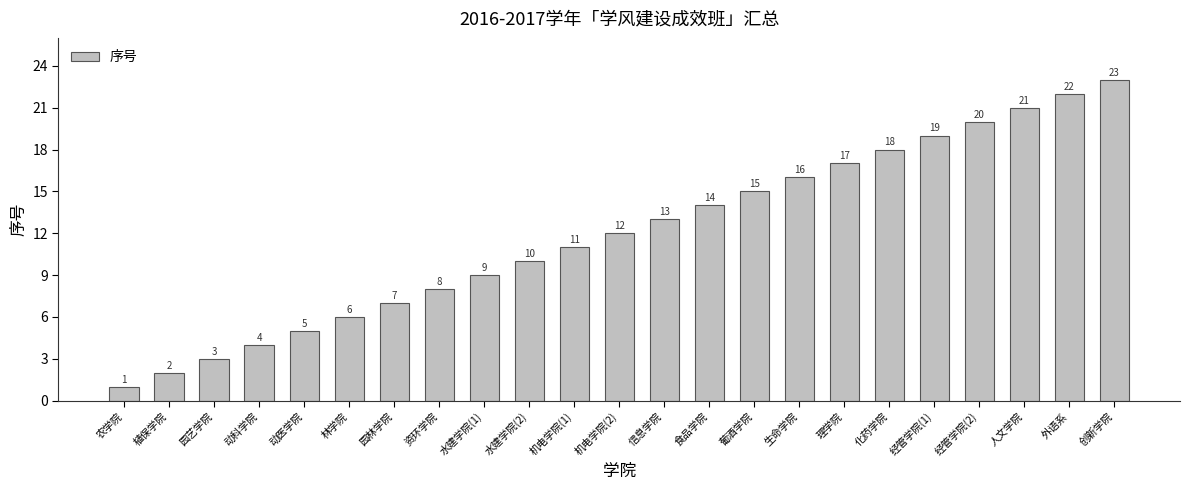

What is the sum of all values?

276